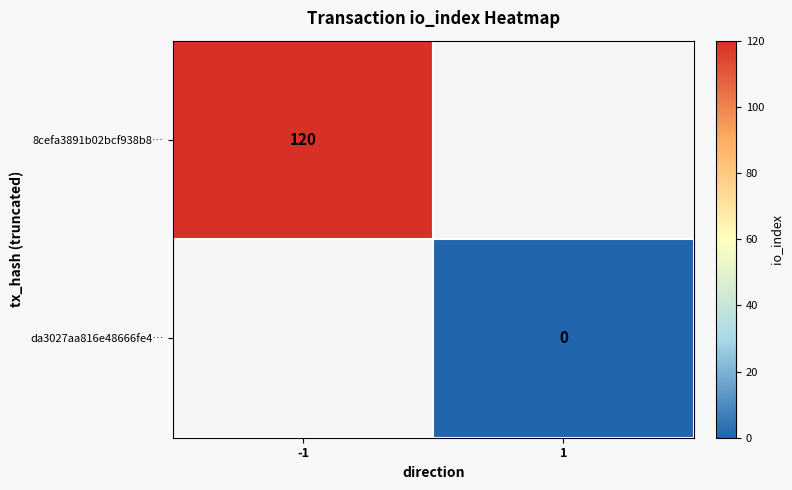

Rank the series by their maximum value, from highest to lowest.

8cefa3891b02bcf938b8…, da3027aa816e48666fe4…